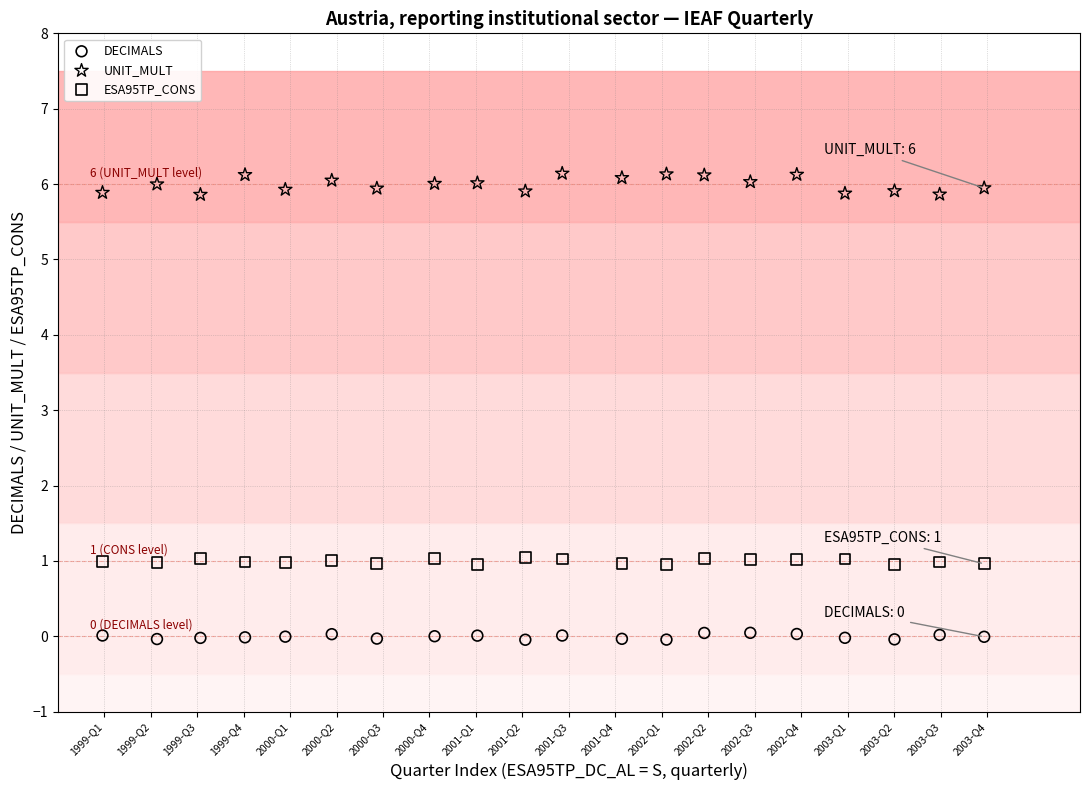

Which series has the largest Y range (max minus min)?

UNIT_MULT